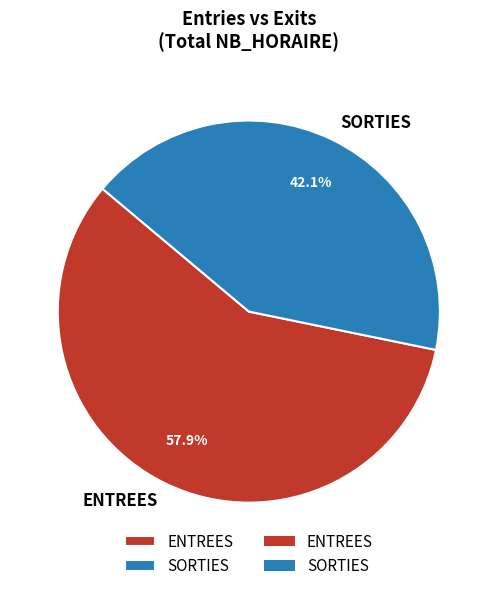

To the nearest percent, what is the difference between the largest and smallest slice percentages?

16%